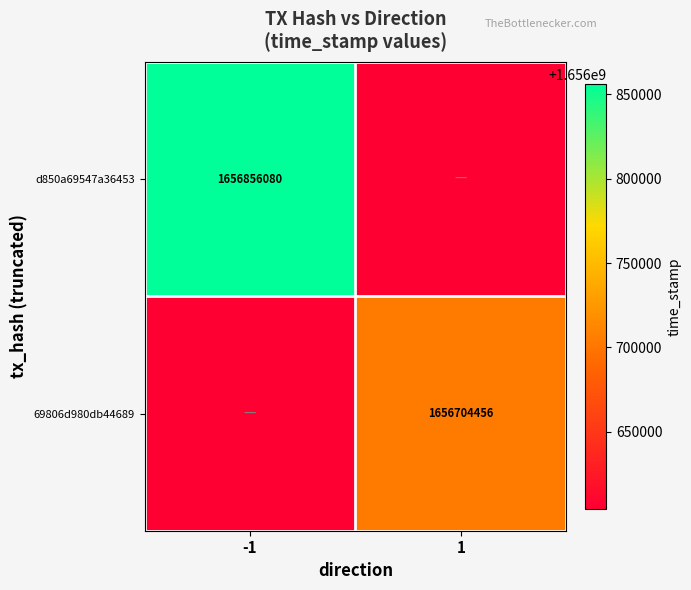

Is it true that d850a69547a36453 equals 1656856080 at -1?

True